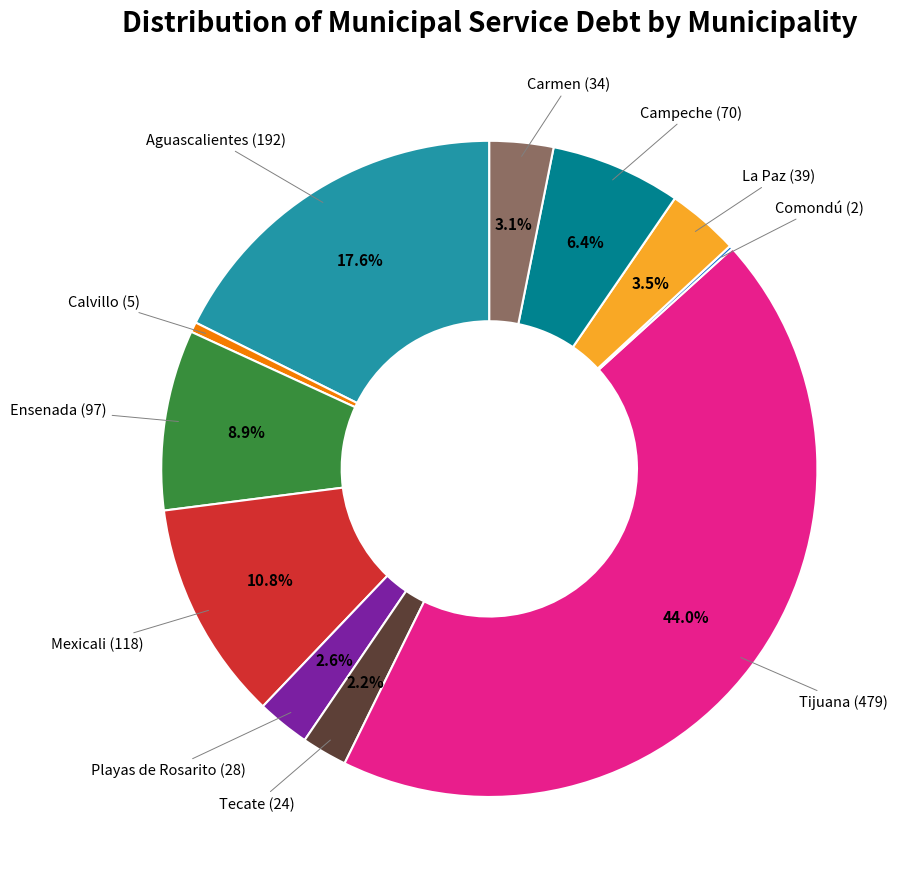

Is there any slice that represents more than half of the pie?

No